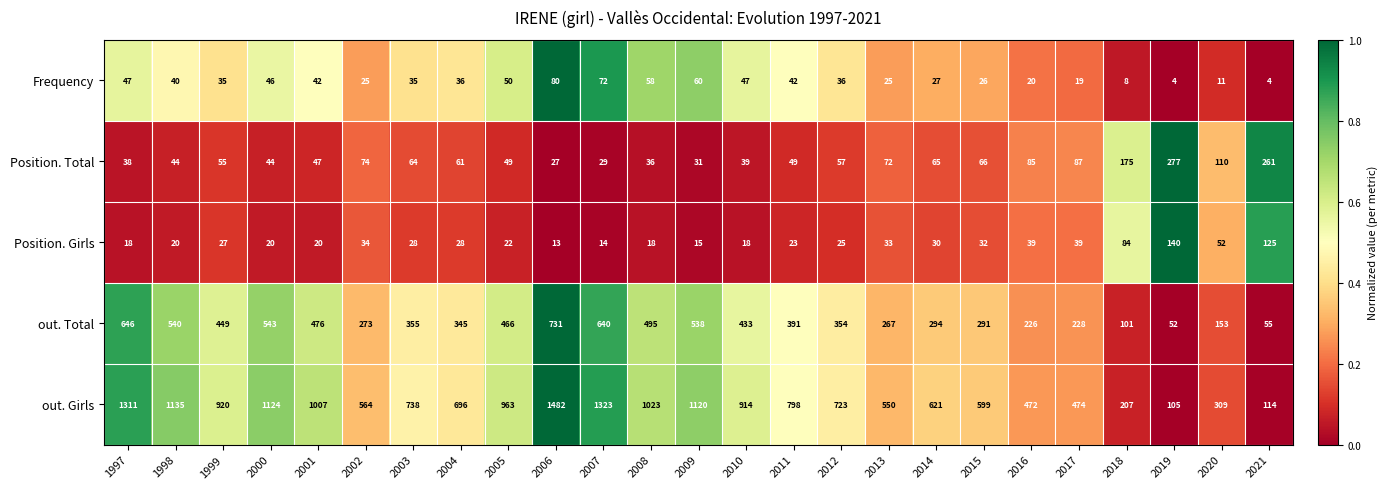

What is the total value across all series at 2006?

2333